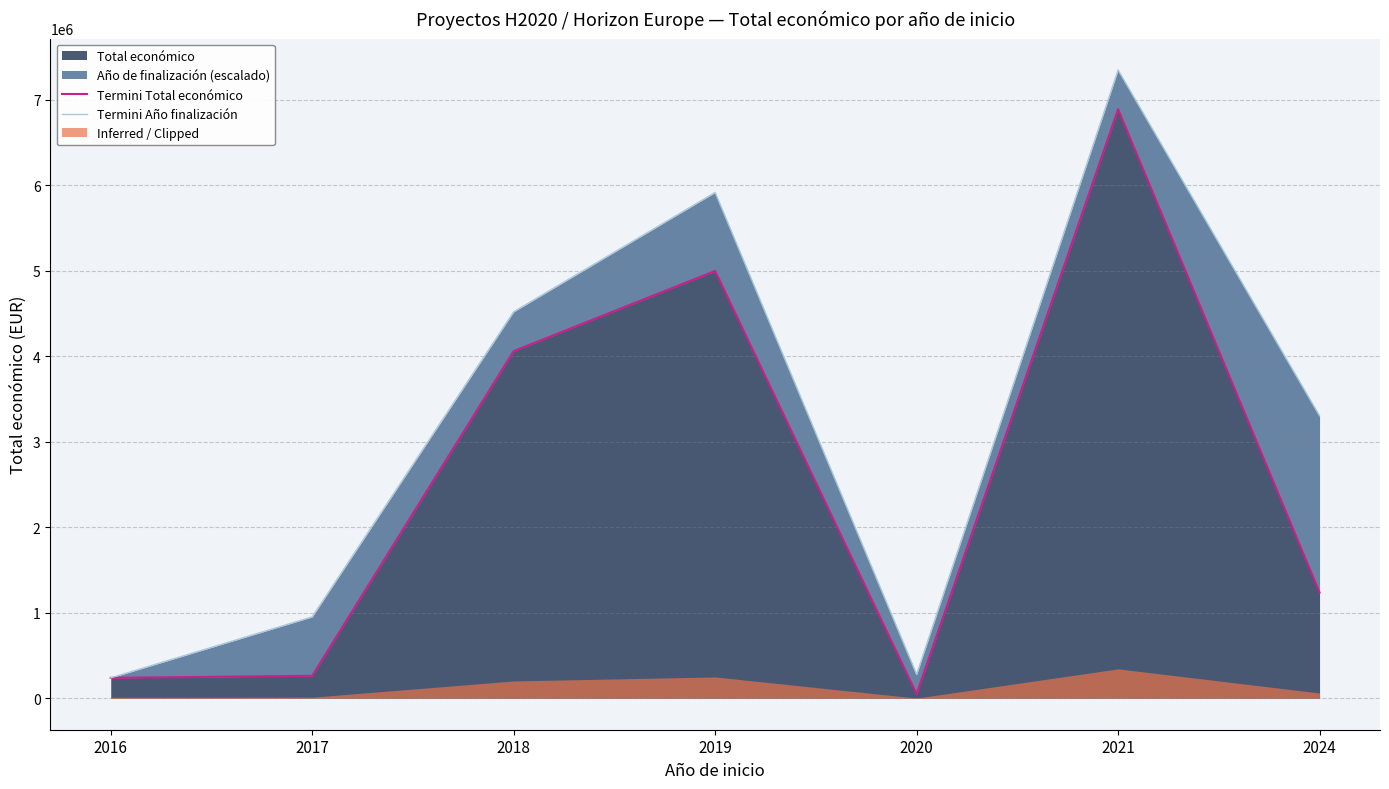

True or false: Termini Año finalización and Termini Total económico cross at least once.

False